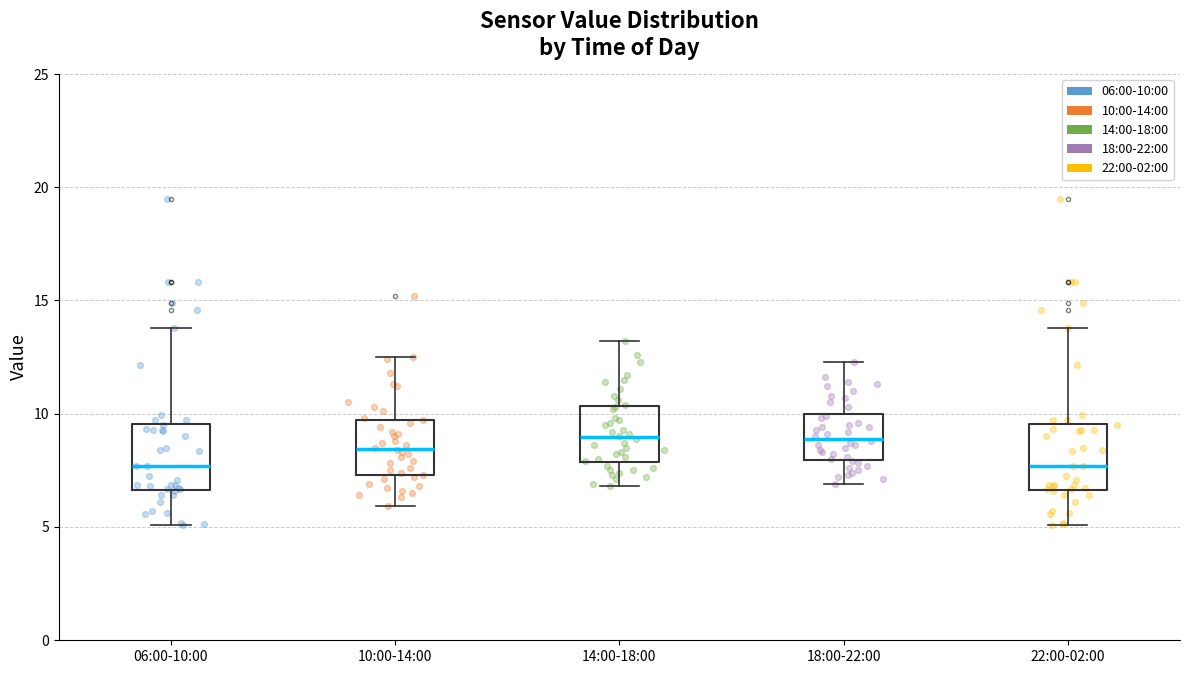

Reading left to right, read every box against the y-axis: the position of its median line, the range the box covers, and the ends of its whiskers. The values are not printed on the chart, so give them approximately, as read against the axis.

06:00-10:00: median 7.5, box 6.5 to 9.5, whiskers 5.0 to 14.0
10:00-14:00: median 8.5, box 7.5 to 9.5, whiskers 6.0 to 12.5
14:00-18:00: median 9.0, box 8.0 to 10.5, whiskers 7.0 to 13.0
18:00-22:00: median 9.0, box 8.0 to 10.0, whiskers 7.0 to 12.5
22:00-02:00: median 7.5, box 6.5 to 9.5, whiskers 5.0 to 14.0